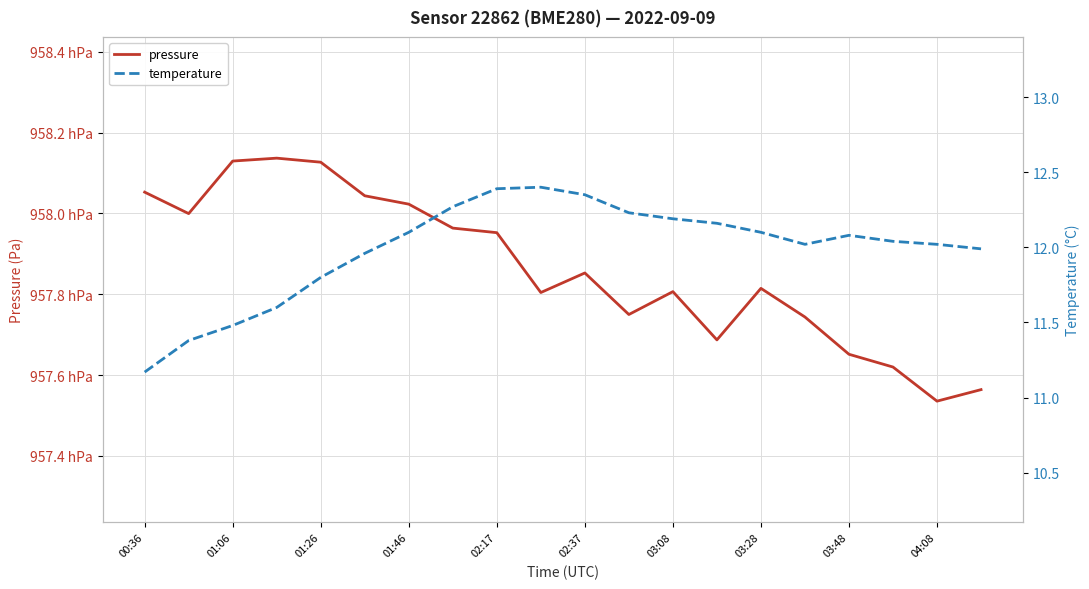

At how many categories does at least one series exceed 93402?

20